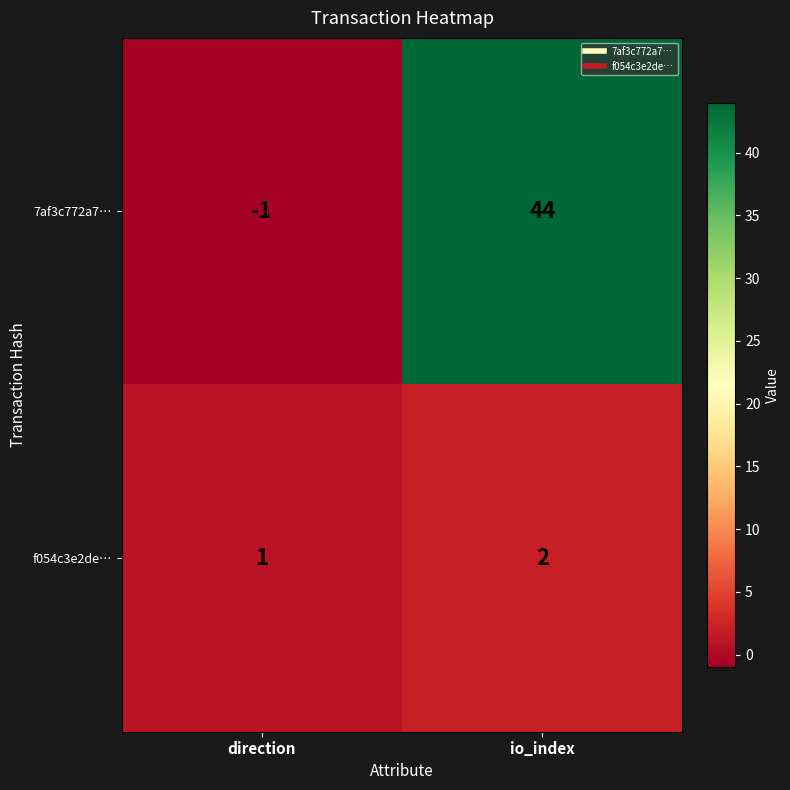

The 7af3c772a7… series shows 26 at io_index. True or false?

False